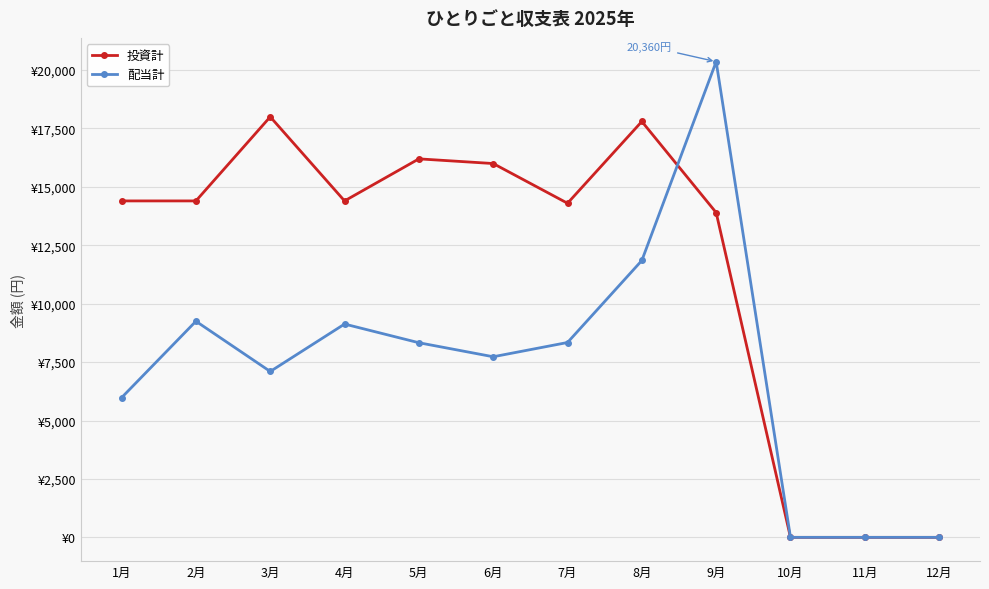

What is the difference between the 配当計 values at 5月 and 9月?

12030